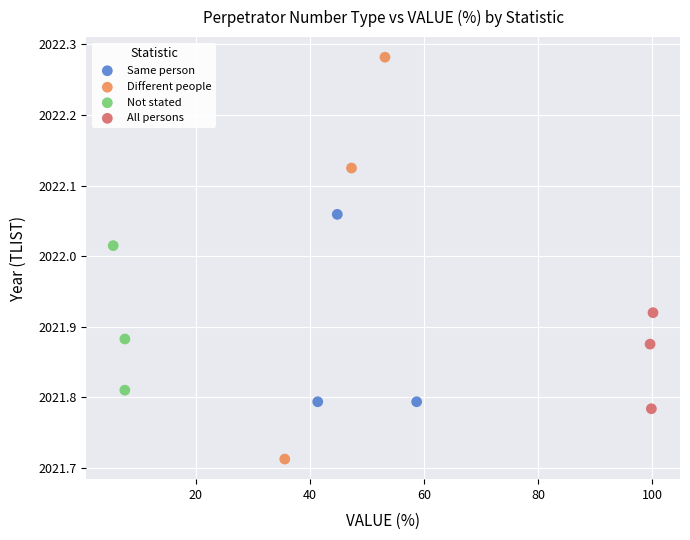

Which series contains the lowest Y value?

Different people